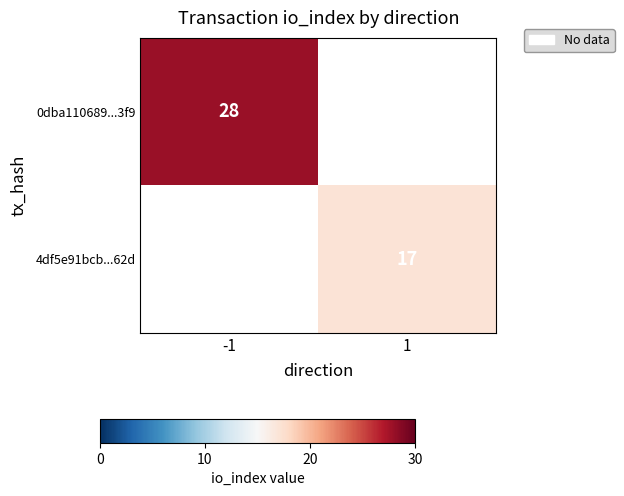

Is the value of 0dba110689...3f9 at -1 greater than the value of 4df5e91bcb...62d at 1?

Yes